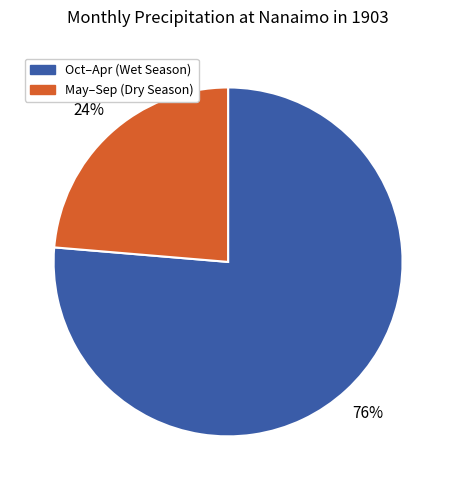

To the nearest percent, what is the average slice percentage?

50%